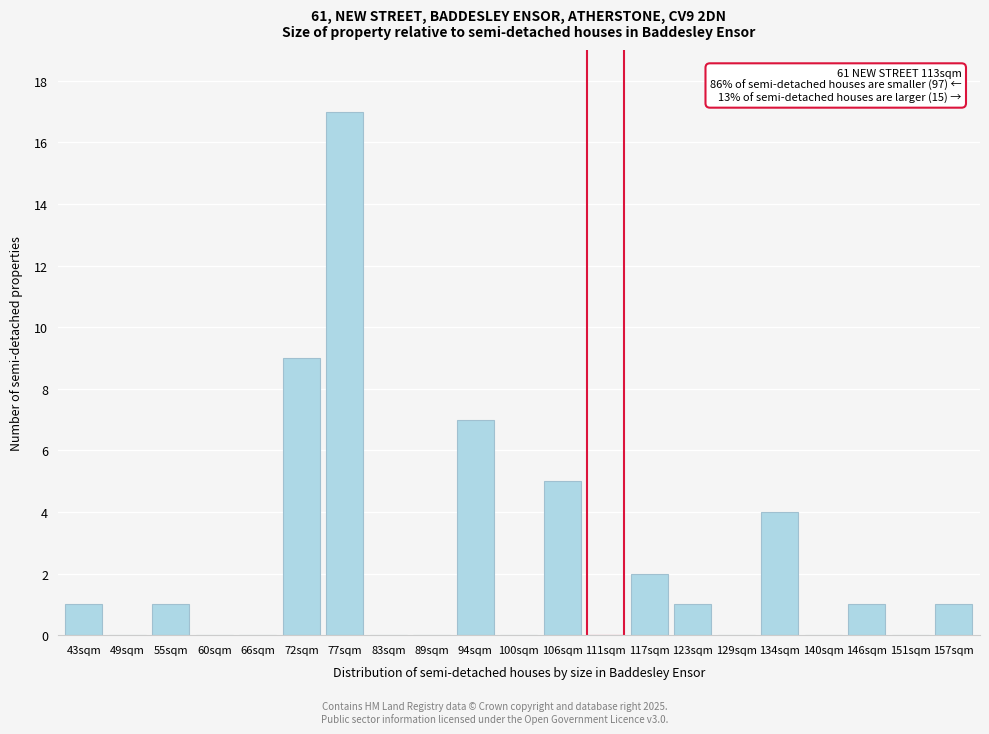

Reading left to right, extract all data points from this chart.

43sqm=1	49sqm=0	55sqm=1	60sqm=0	66sqm=0	72sqm=9	77sqm=17	83sqm=0	89sqm=0	94sqm=7	100sqm=0	106sqm=5	111sqm=0	117sqm=2	123sqm=1	129sqm=0	134sqm=4	140sqm=0	146sqm=1	151sqm=0	157sqm=1